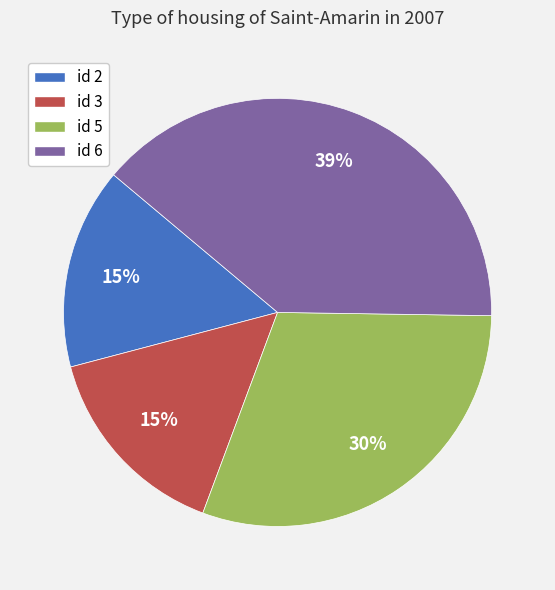

Which slice is the largest?

id 6